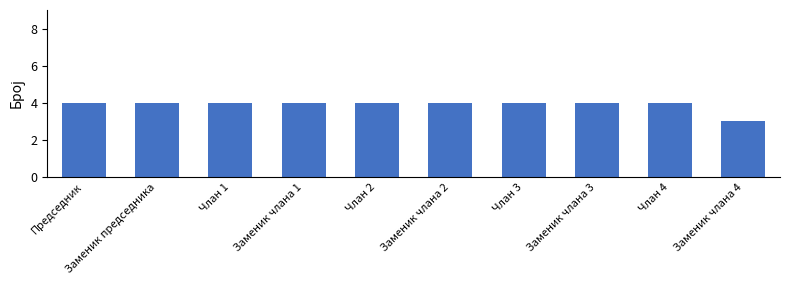

Does the chart contain stacked bars?

No